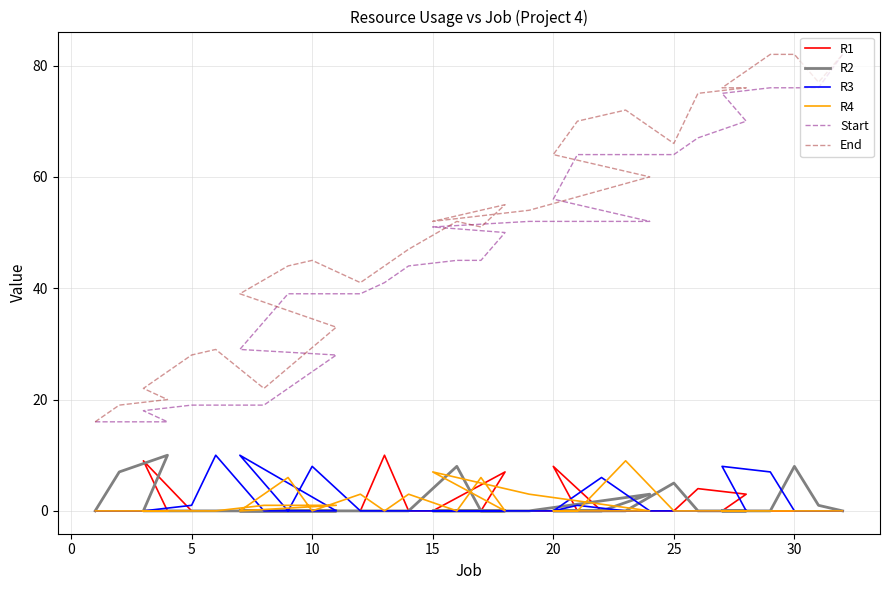

What is the sum of all R3 values?

51